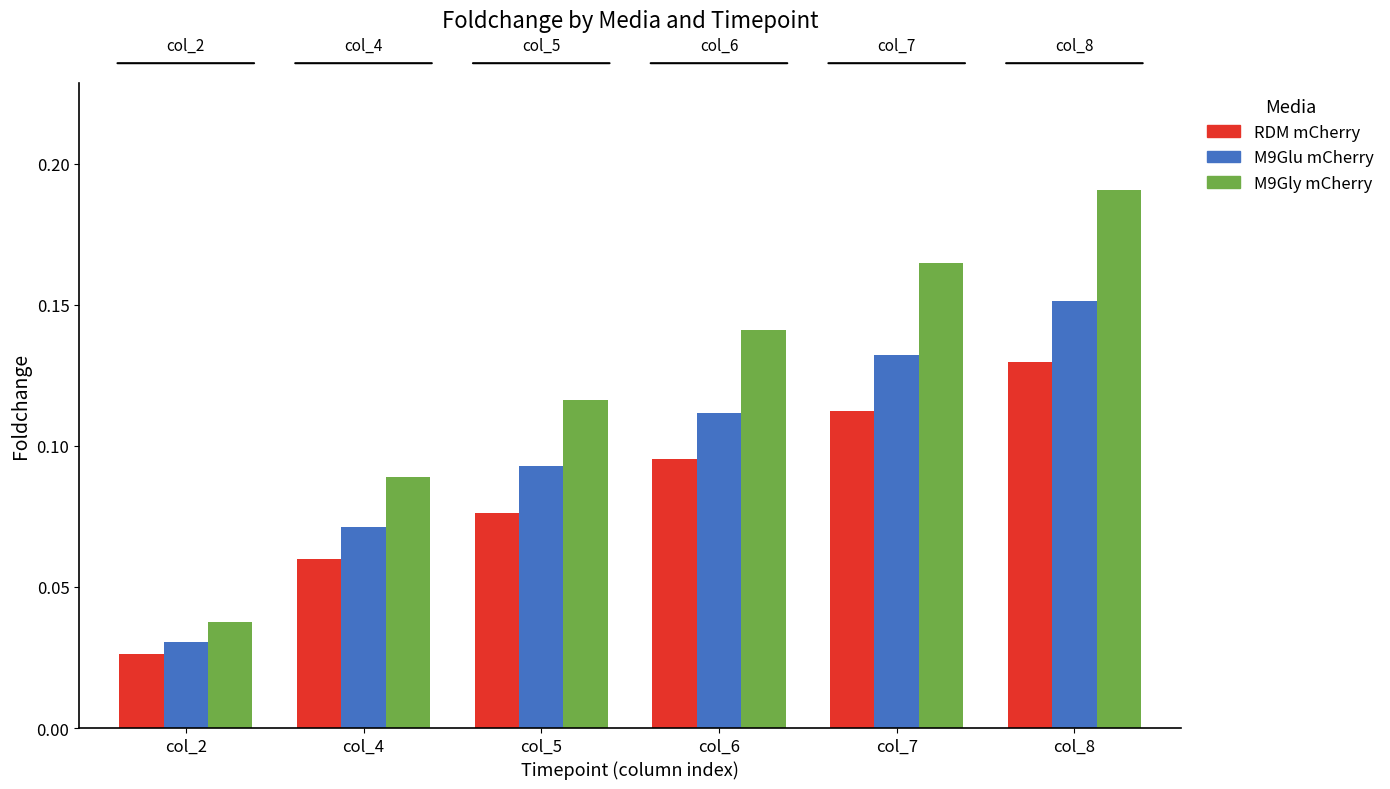

At how many categories does at least one series exceed 0?

6